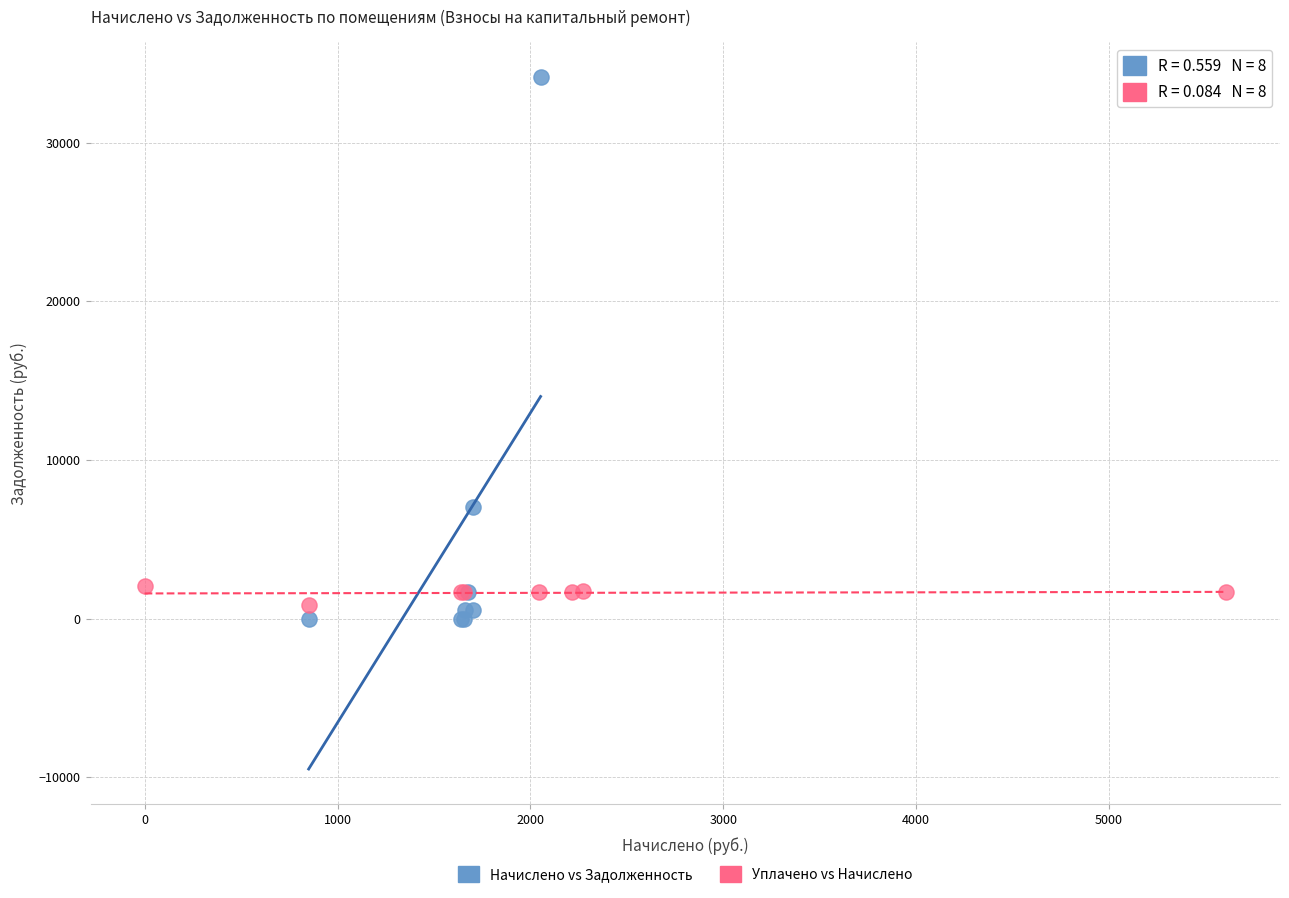

Which series has the largest Y range (max minus min)?

Начислено vs Задолженность